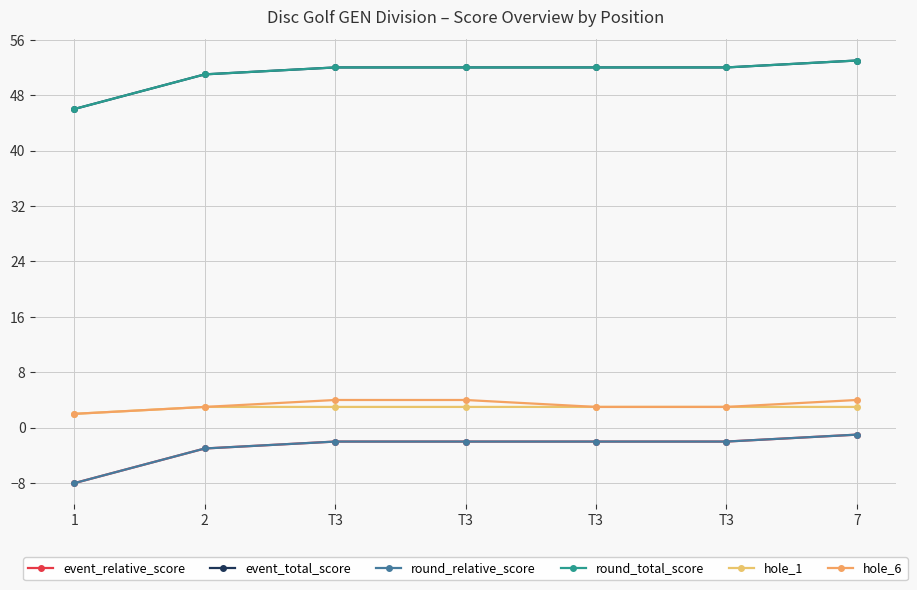

True or false: event_relative_score and round_relative_score intersect in this chart.

False